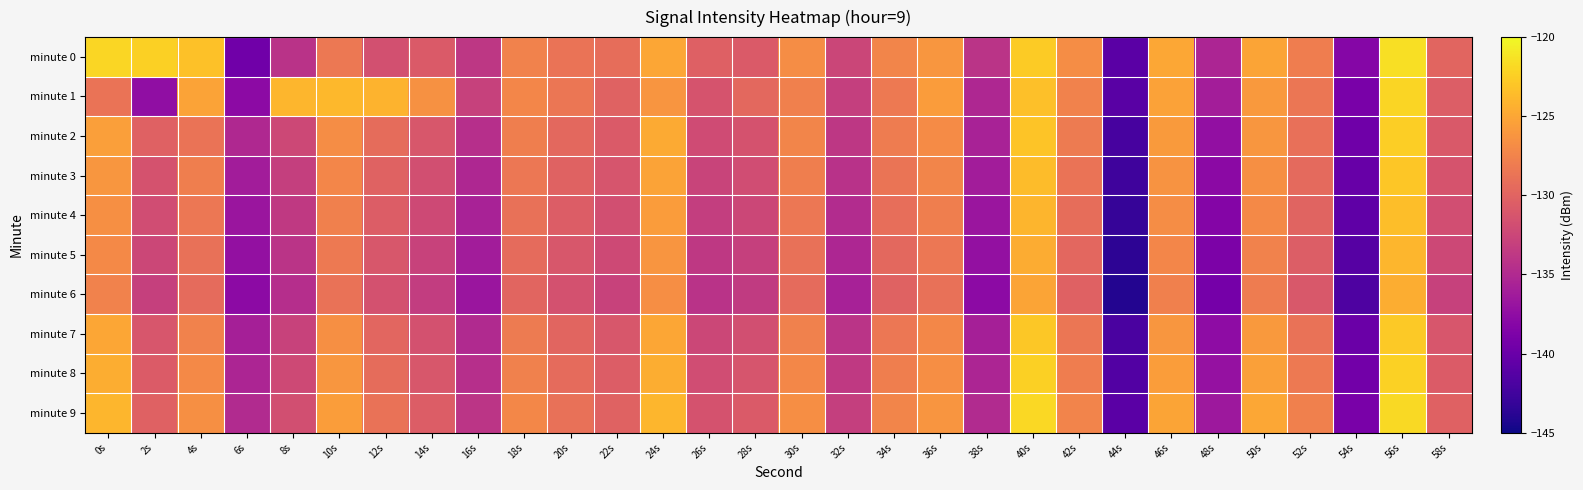

What is the difference between the highest and lowest values at 14s?

6.8